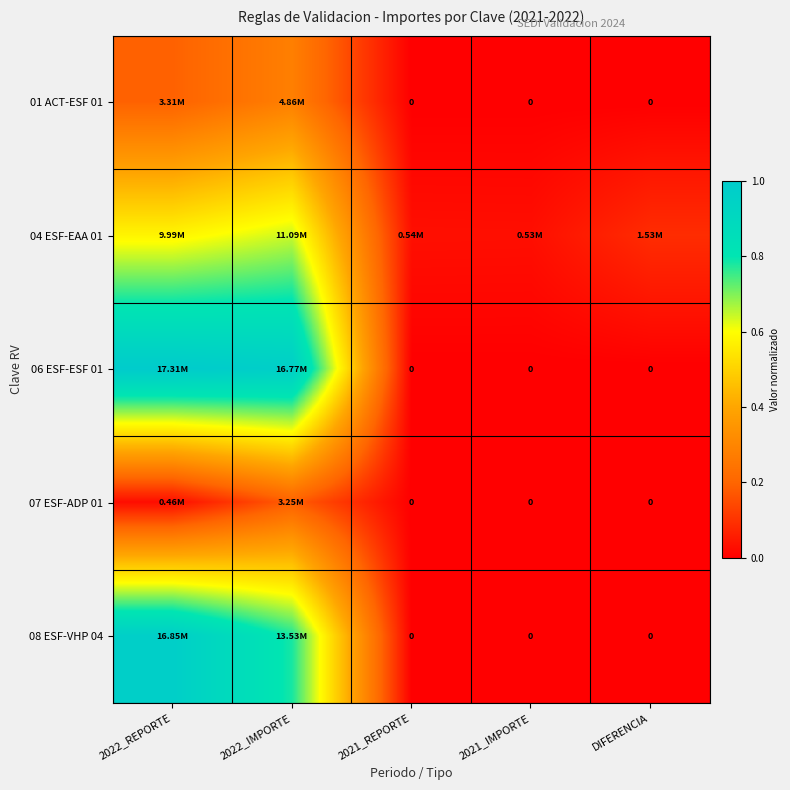

True or false: 08 ESF-VHP 04 has a value of 0.5 at 2021_REPORTE.

False